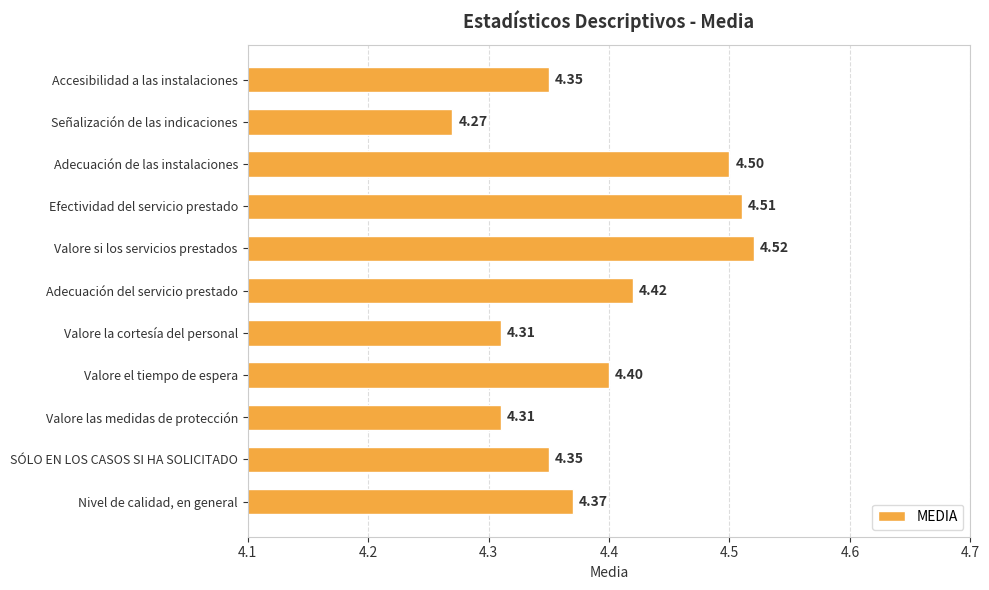

At which label is the value closest to 4?

Señalización de las indicaciones